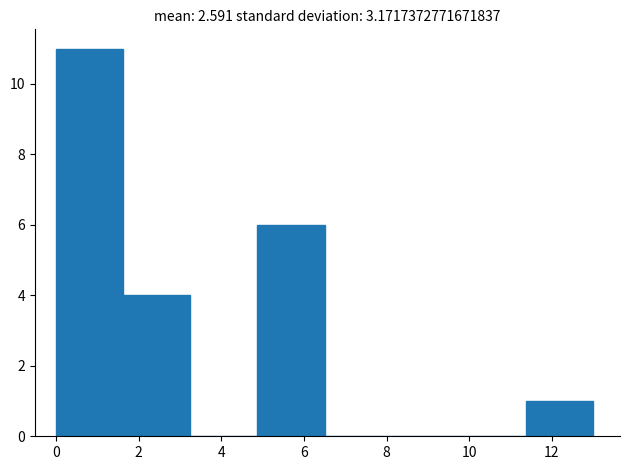

Reading left to right, list every bar in this chart as the range it spans on the x-axis followed by its height. Neither the bar edges nor the heights are printed on the chart, so give them approximately, as read against the axes.

0.0 to 1.6: 11
1.6 to 3.2: 4
3.2 to 4.8: 0
4.8 to 6.6: 6
6.6 to 8.2: 0
8.2 to 9.8: 0
9.8 to 11.4: 0
11.4 to 13.0: 1